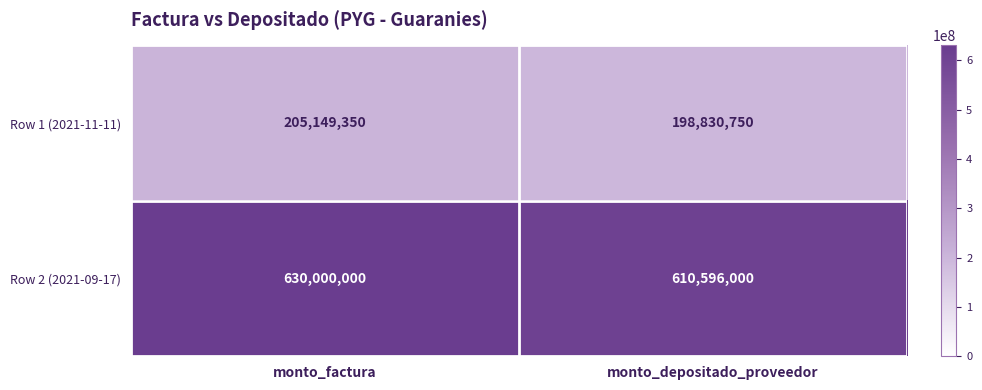

What is the average value of the Row 2 (2021-09-17) series?

620298000